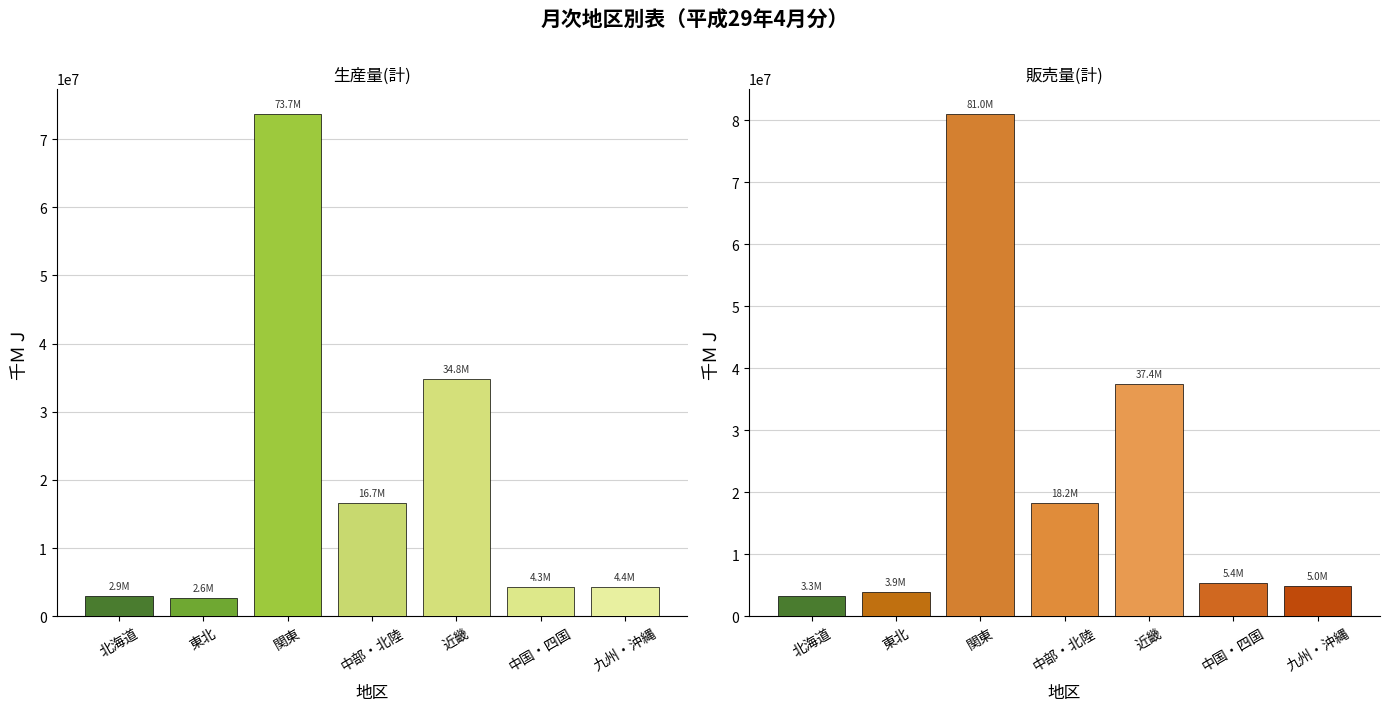

At which category is the sum across all series the highest?

関東